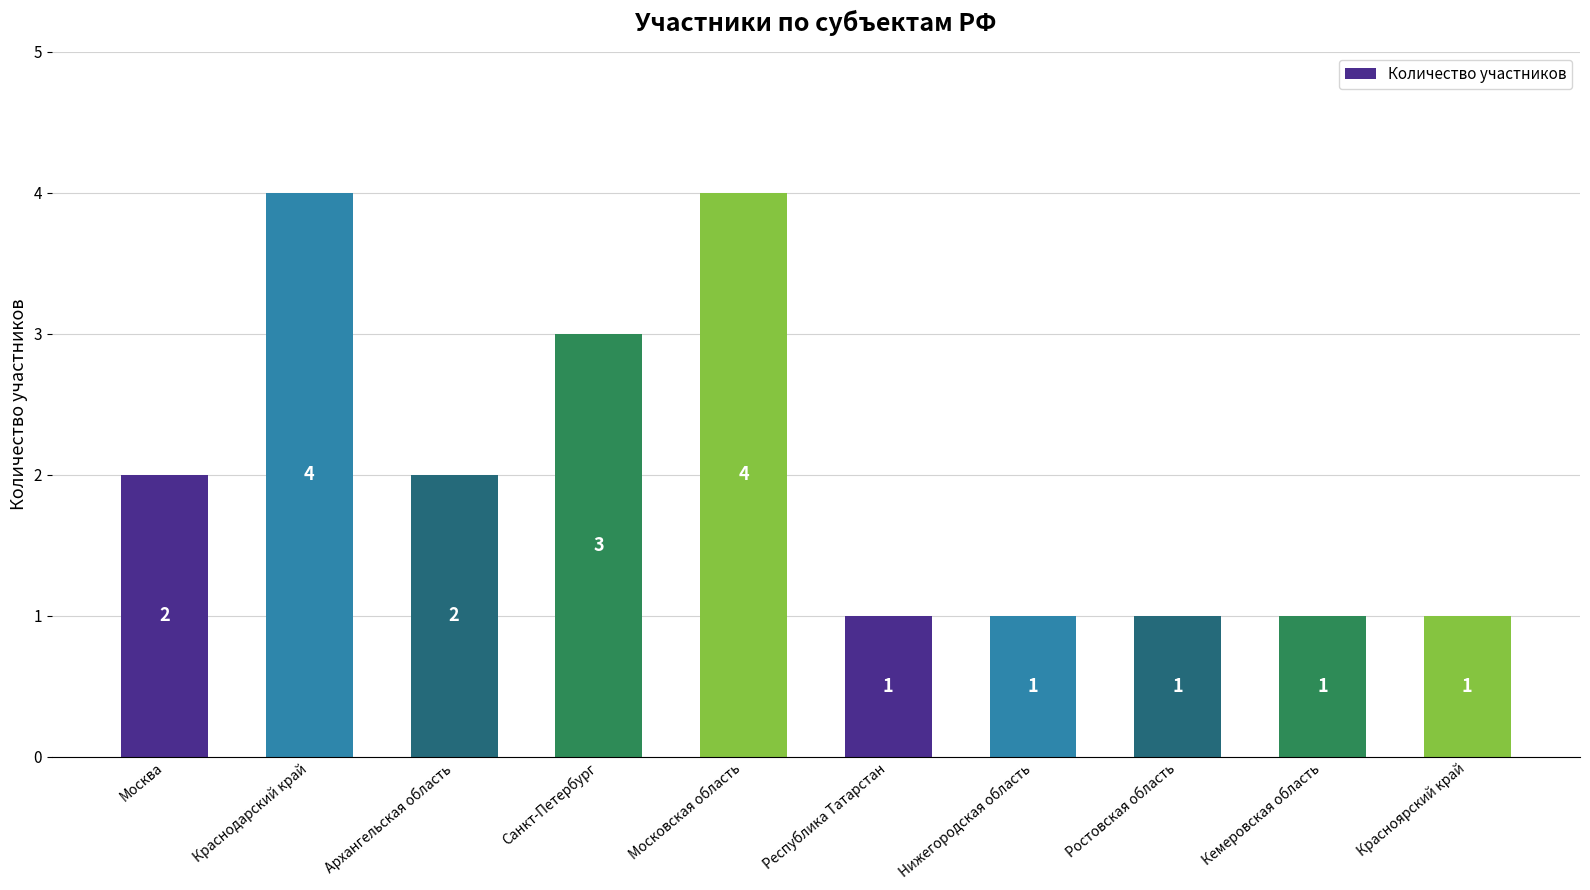

How many data points does each series have?

10